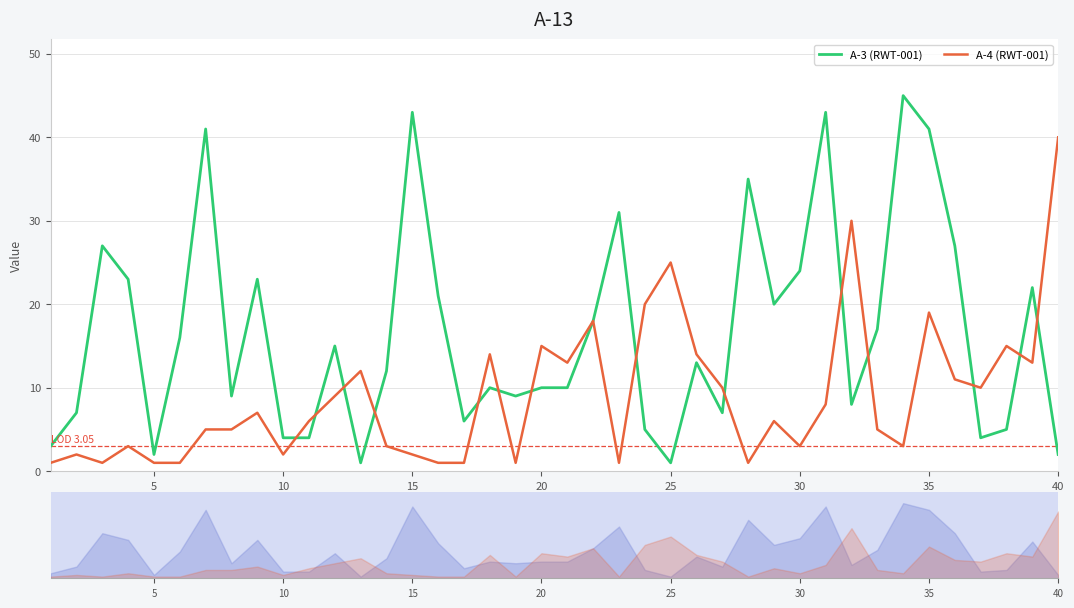

What is the difference between the second highest and second lowest values in the A-3 (RWT-001) series?

42